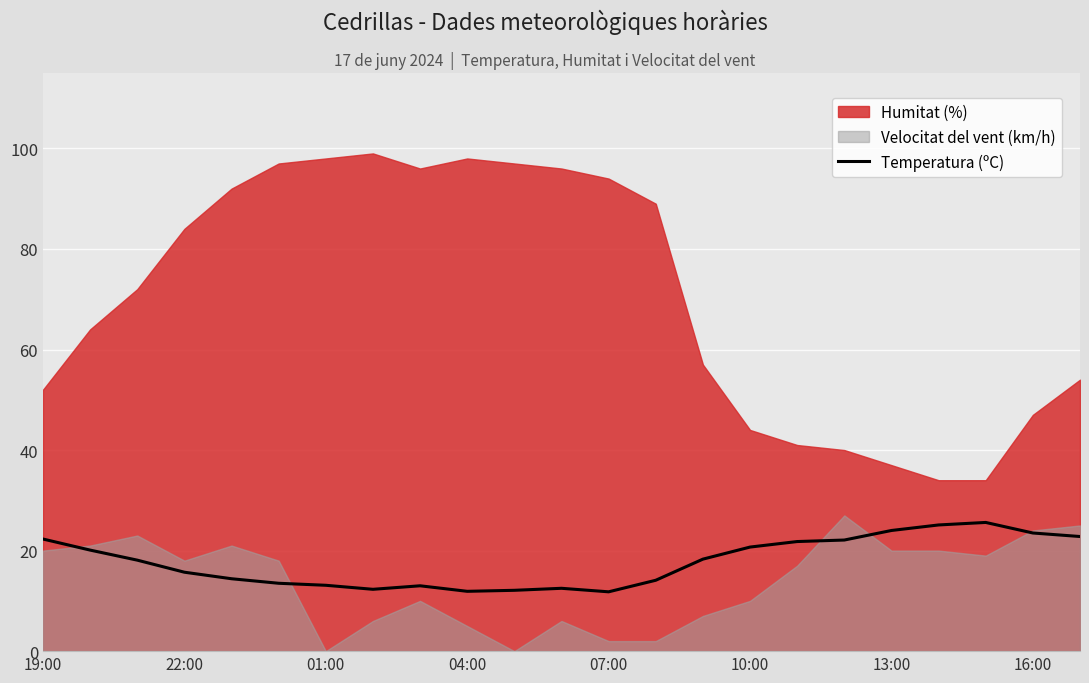

What is the lowest value of the Temperatura (ºC) series?

11.8